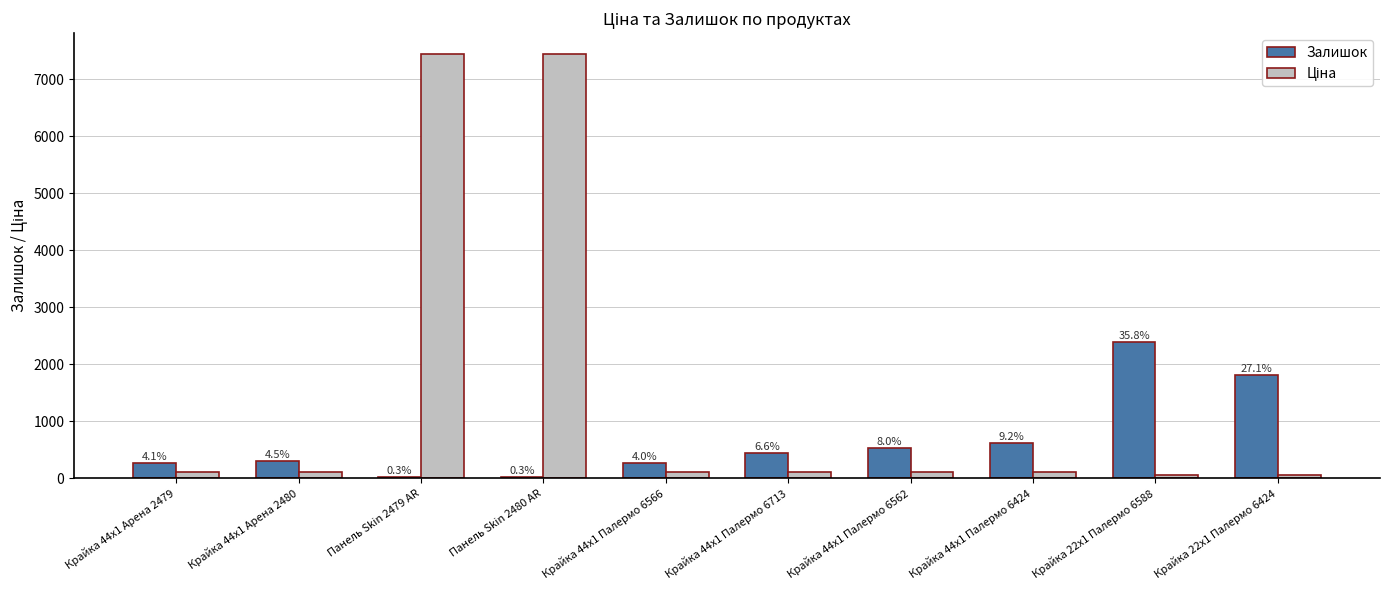

Are the bars grouped side by side (vs. stacked)?

Yes